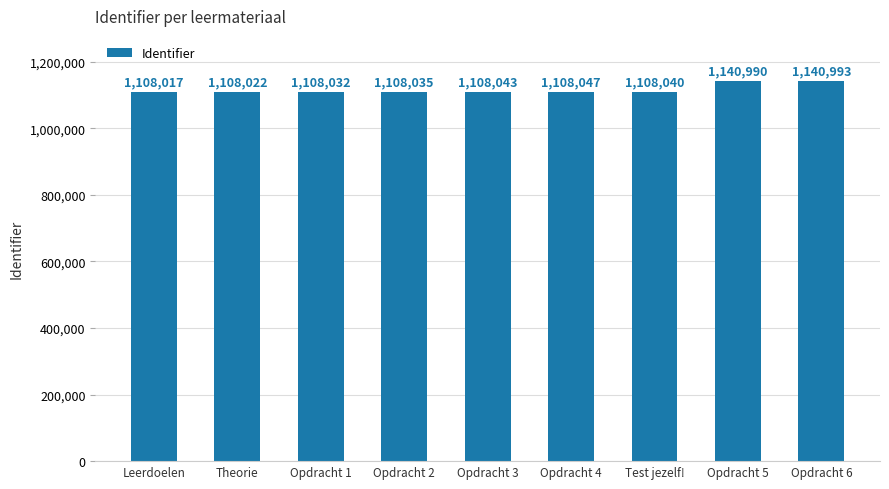

What is the label of the 9th bar from the left?

Opdracht 6